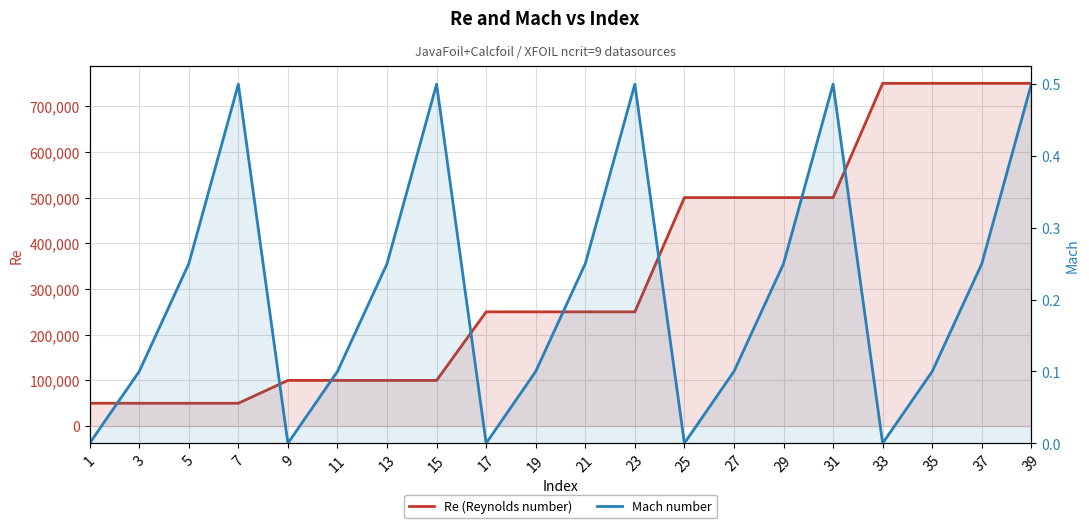

Rank the categories by Re (Reynolds number) value from highest to lowest.

33, 35, 37, 39, 25, 27, 29, 31, 17, 19, 21, 23, 9, 11, 13, 15, 1, 3, 5, 7